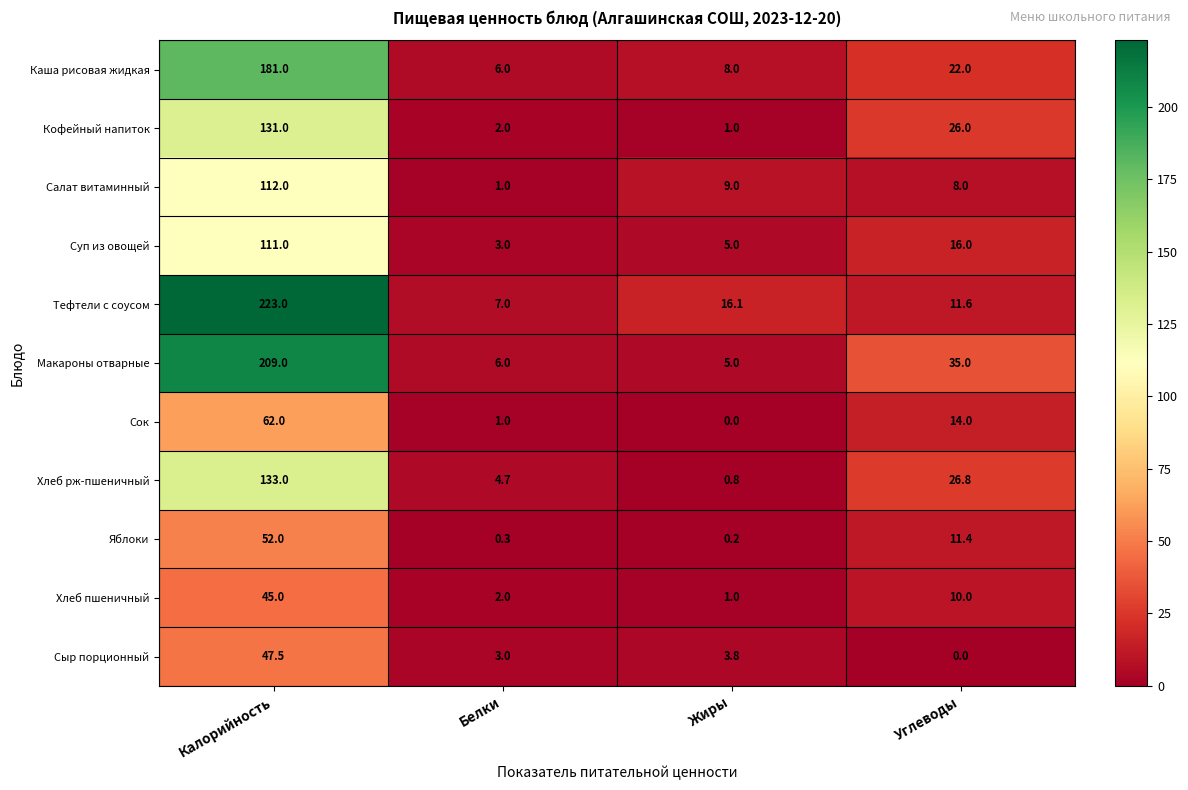

At Калорийность, list the series in order from largest to smallest.

Тефтели с соусом, Макароны отварные, Каша рисовая жидкая, Хлеб рж-пшеничный, Кофейный напиток, Салат витаминный, Суп из овощей, Сок, Яблоки, Сыр порционный, Хлеб пшеничный